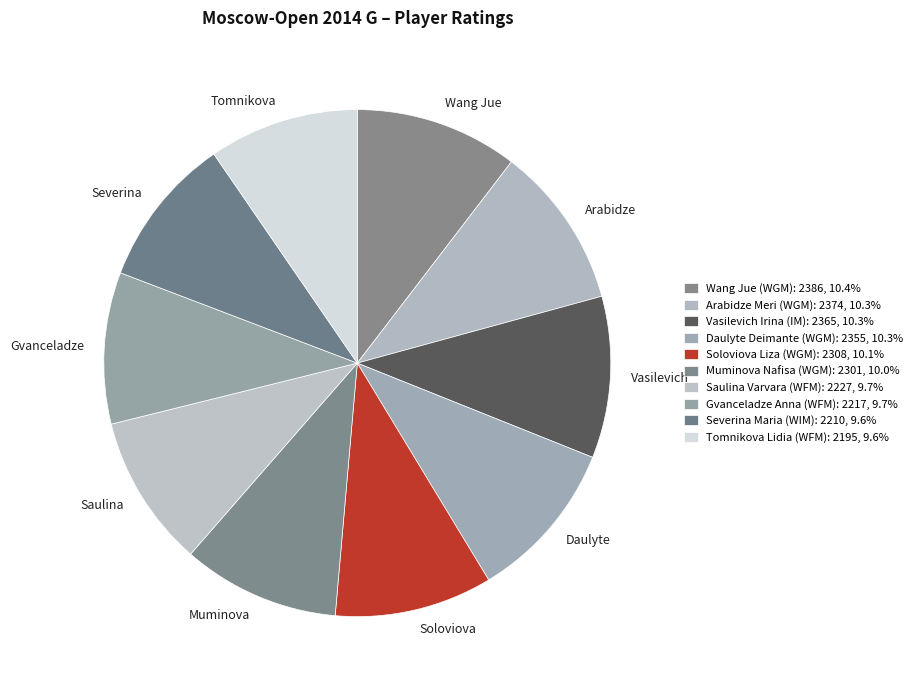

Does Muminova represent more than half of the total?

No